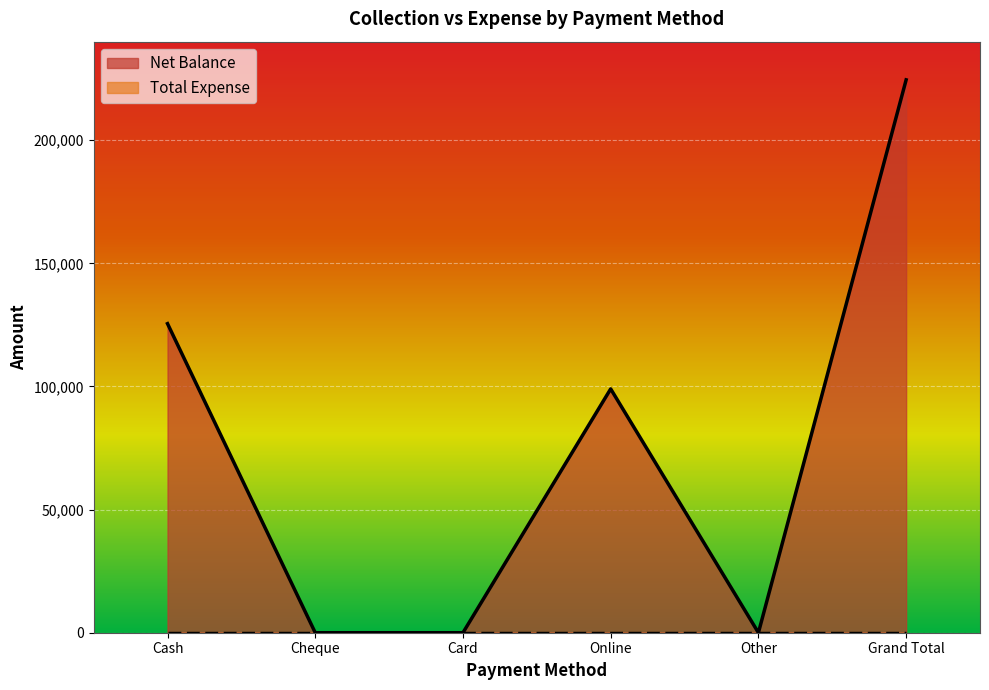

What is the difference between the values at Online and Card?

99000